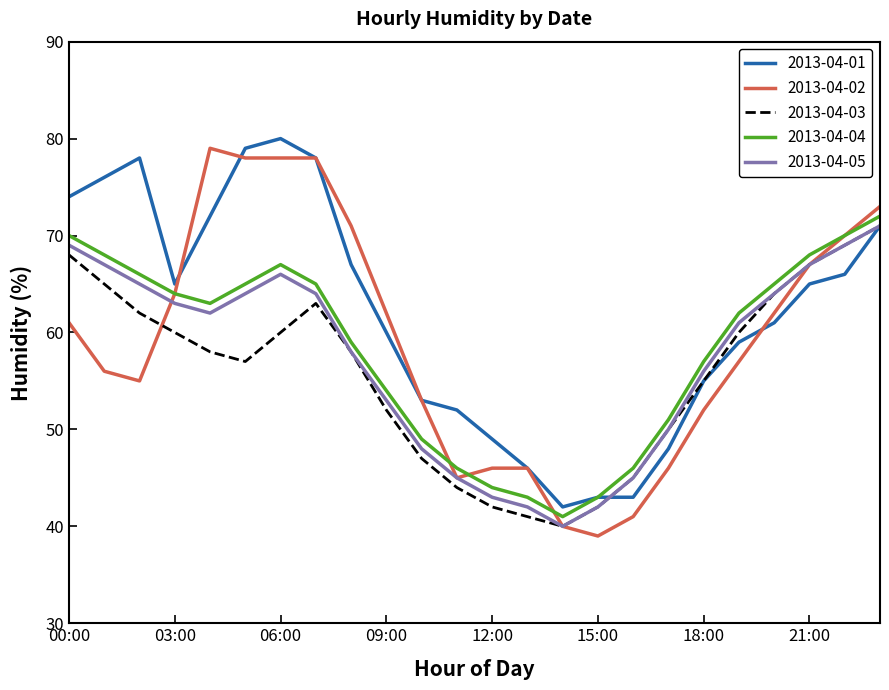

Which series has the largest total across all categories?

2013-04-01